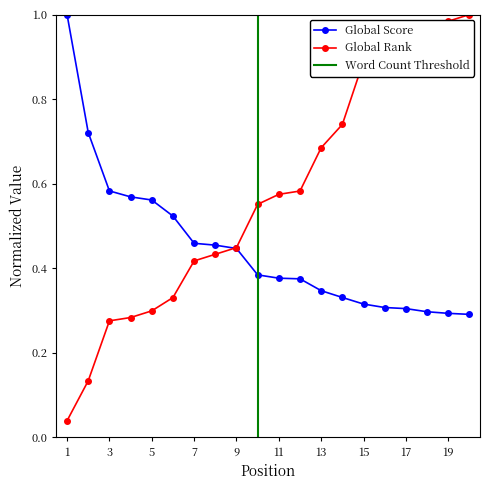

Is it true that Global Rank equals 0.3 at 4?

True